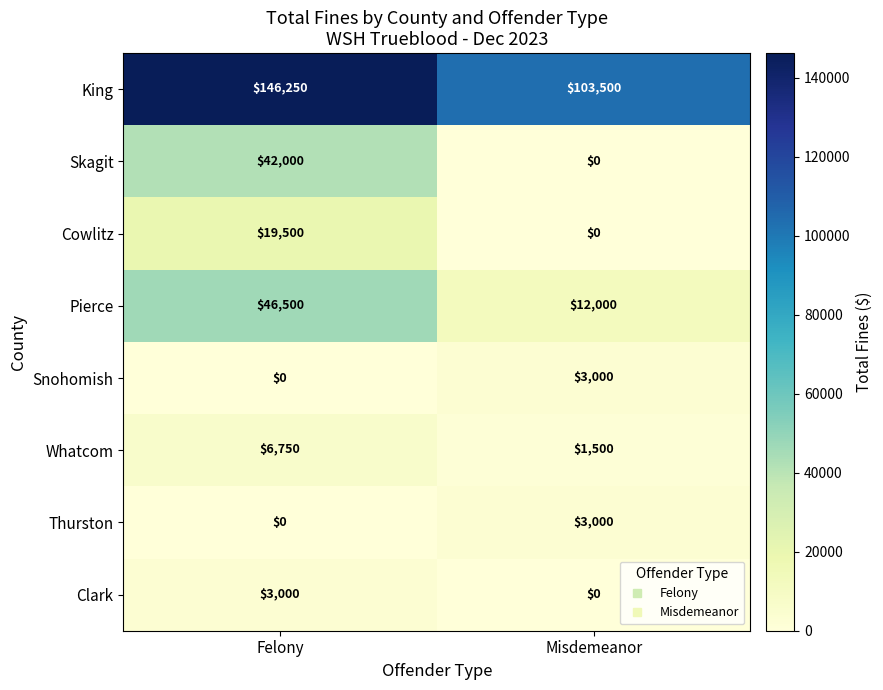

Which category has the highest value across all series?

Felony